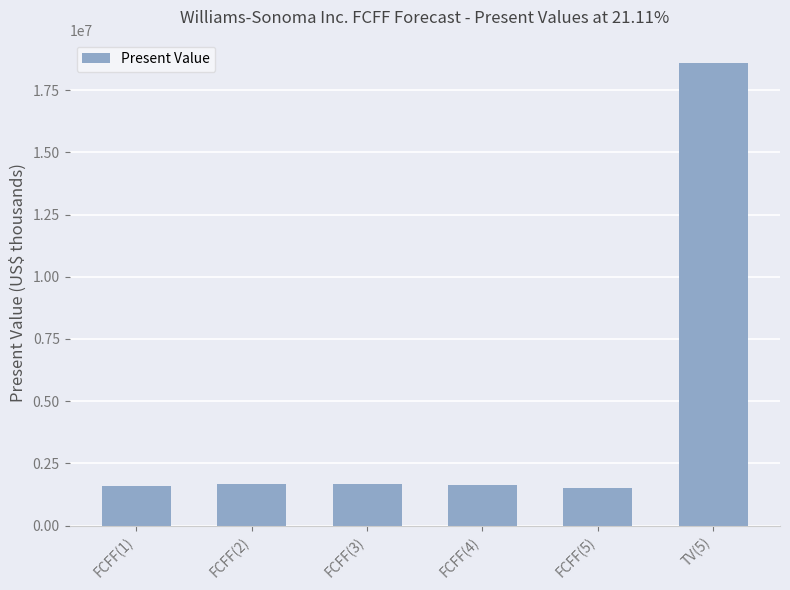

Which has a higher value, TV(5) or FCFF(4)?

TV(5)